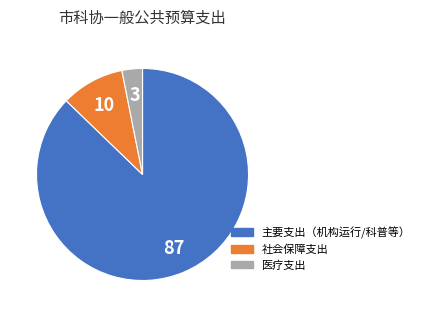

Is there a majority slice in this chart?

Yes